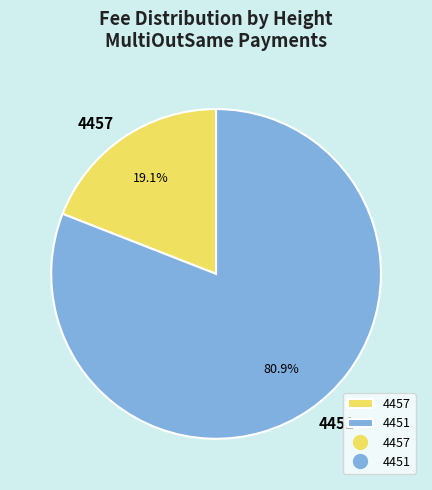

To the nearest percent, what portion does 4457 represent?

19%